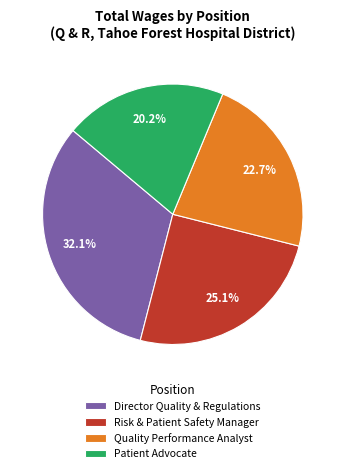

Does Director Quality & Regulations represent more than half of the total?

No